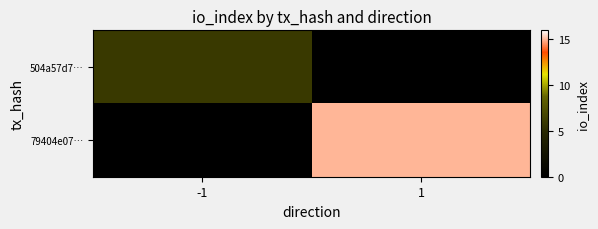

At how many categories does at least one series exceed 3?

2